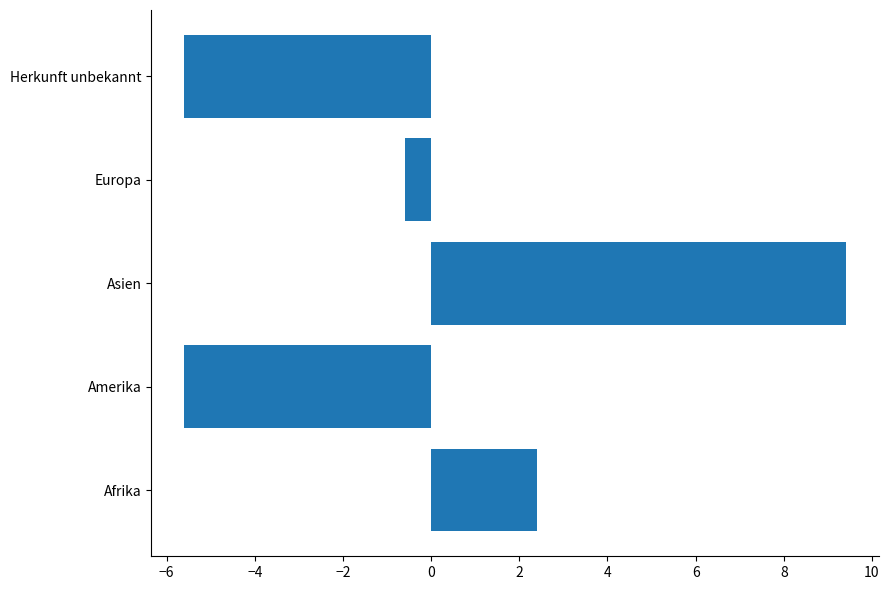

What is the difference between the second highest and second lowest values?

8.0